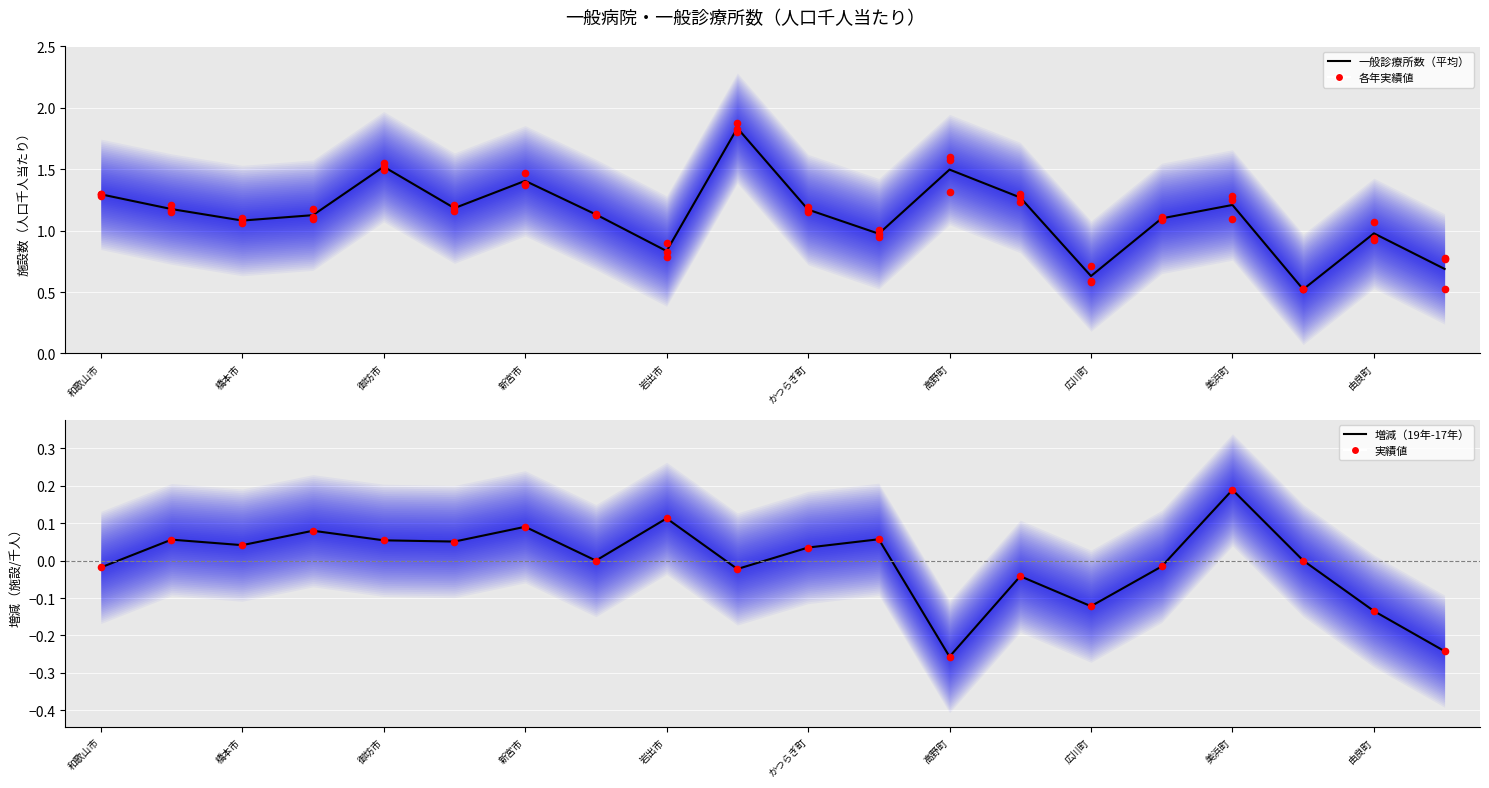

Is the value of 17年 実績値 at 17 greater than the value of 実績値 at 新宮市?

Yes